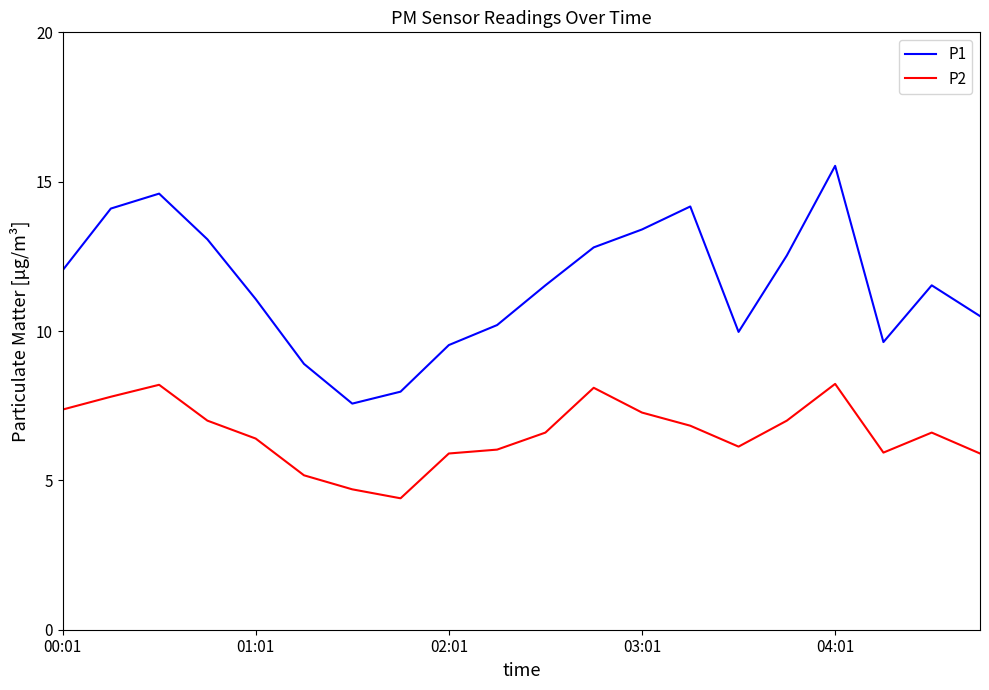

Rank the series by their maximum value, from highest to lowest.

P1, P2